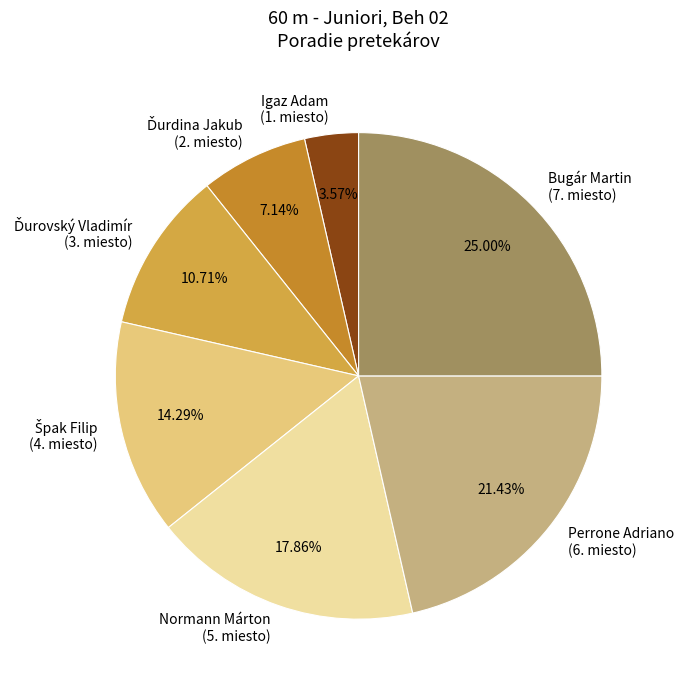

Is there any slice that represents more than half of the pie?

No